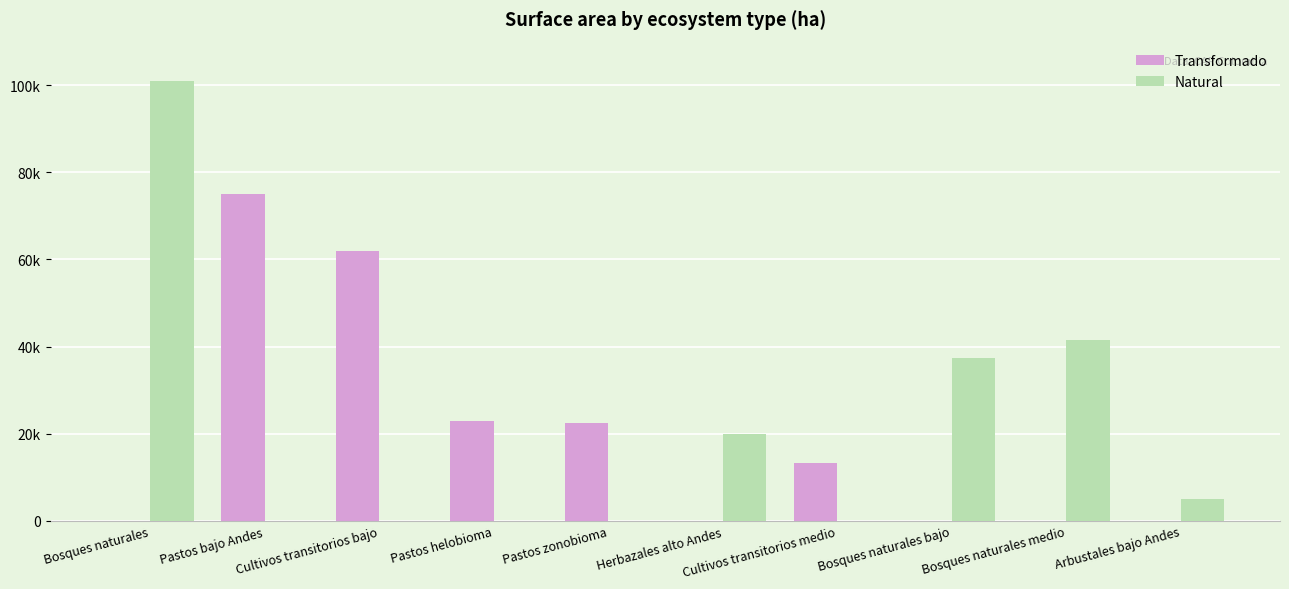

What are all the series names shown in the legend?

Transformado, Natural